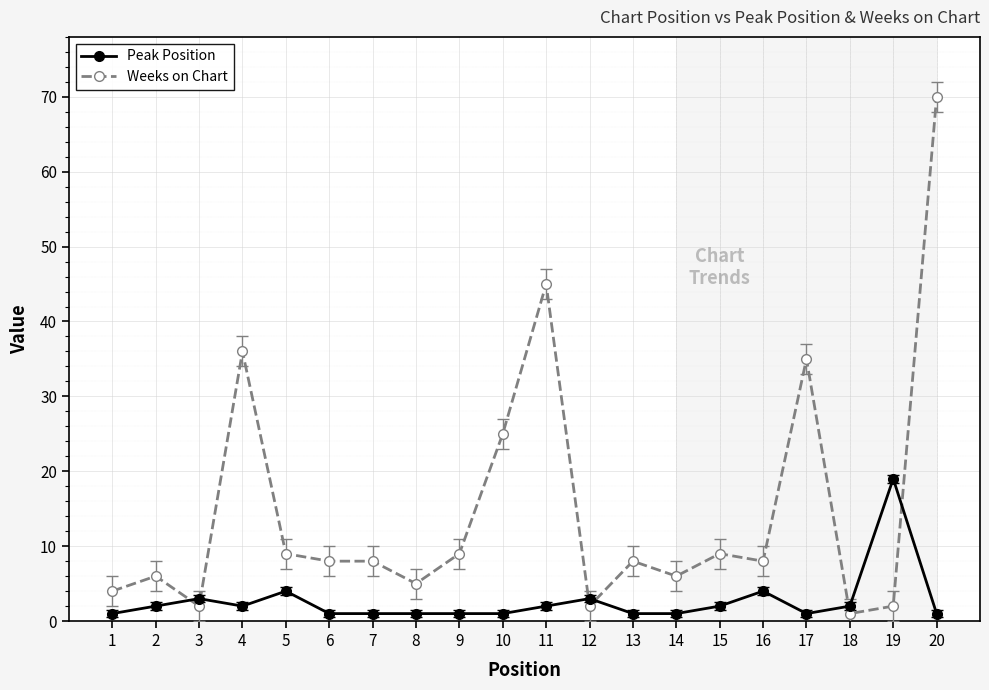

Count the number of data series in this chart.

2